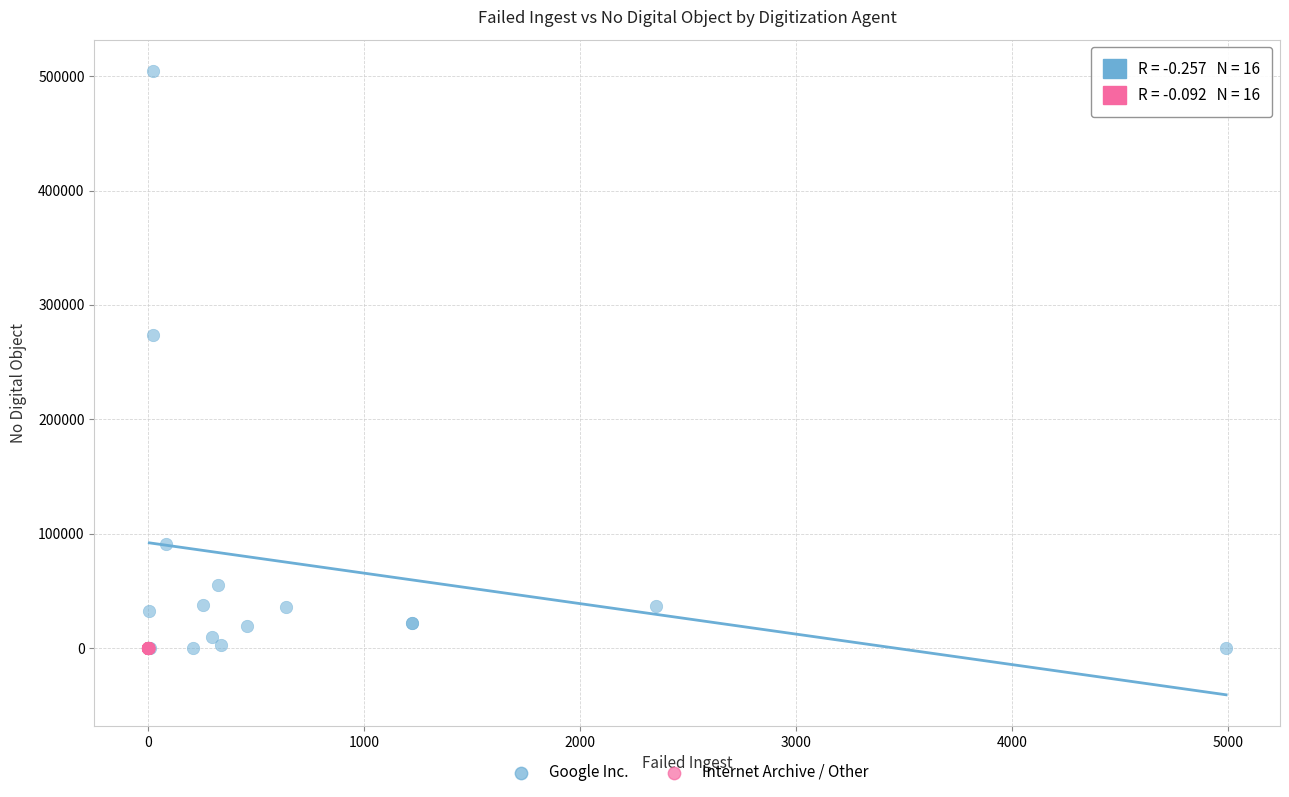

Which series has the widest spread of Y values?

Google Inc.